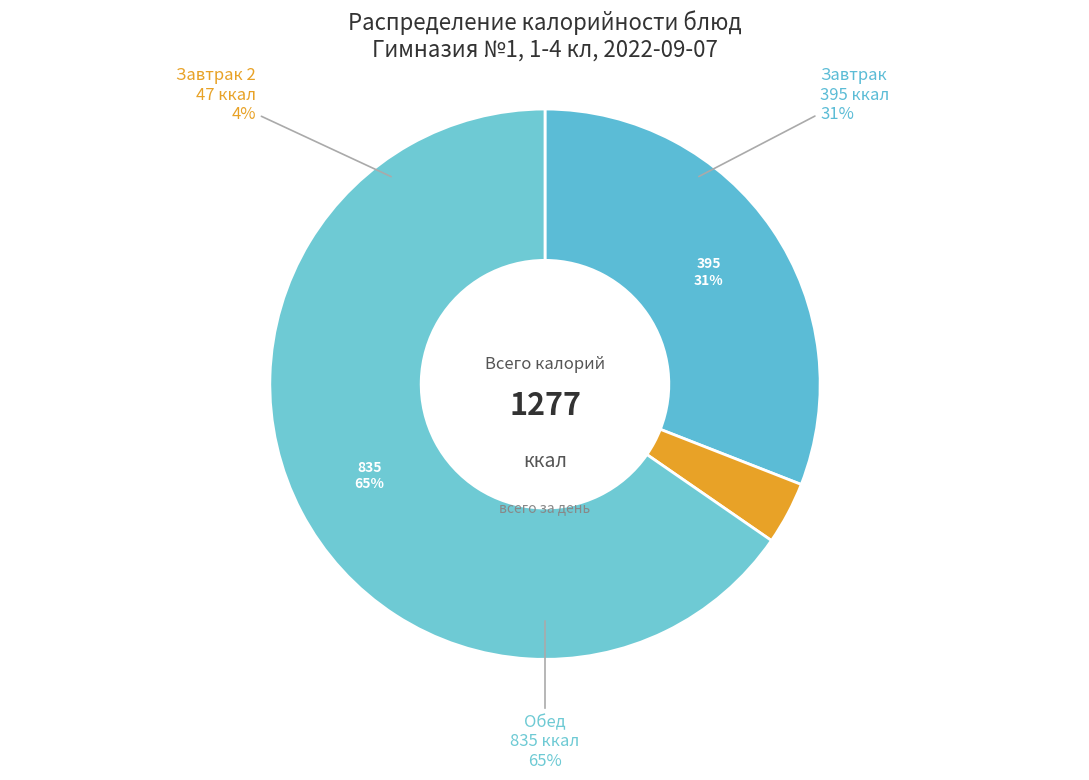

True or false: Кукуруза отварная accounts for 1% of the total.

False